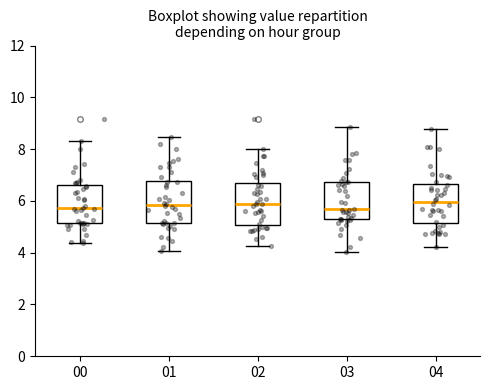

Where does the upper whisker of the box at x = 02 end on the y-axis? The values are not printed on the chart, so give them approximately, as read against the axis.

8.0